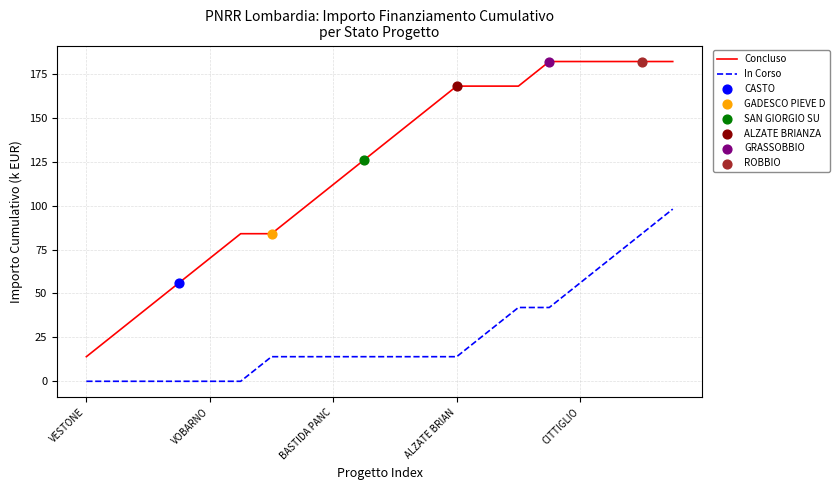

Which series has the largest range (max minus min)?

Concluso